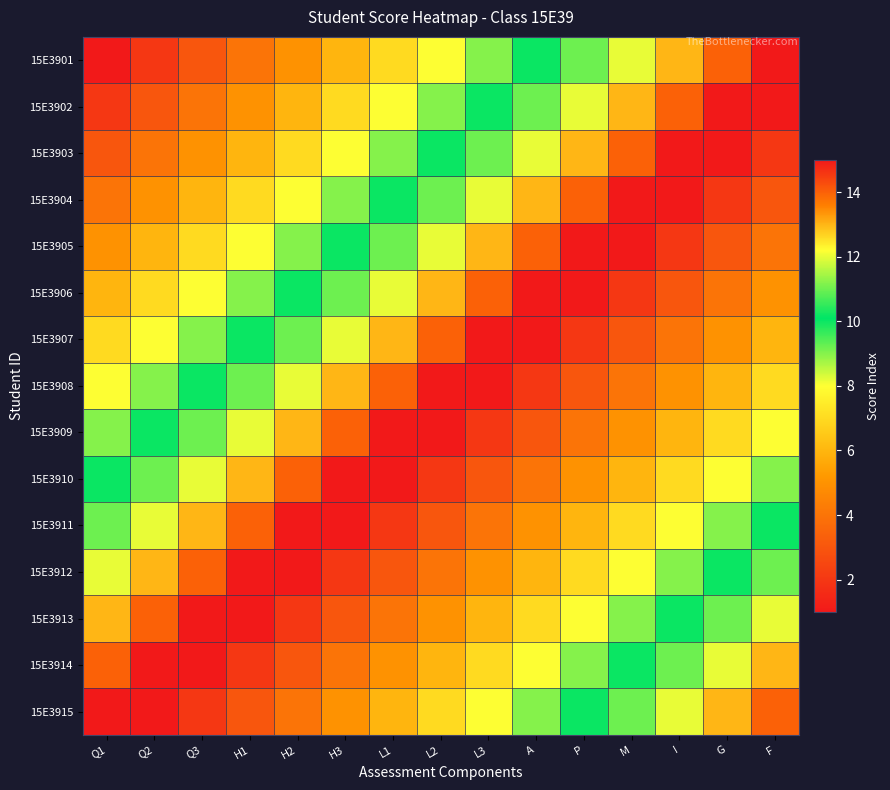

Which series has the largest range (max minus min)?

15E3901